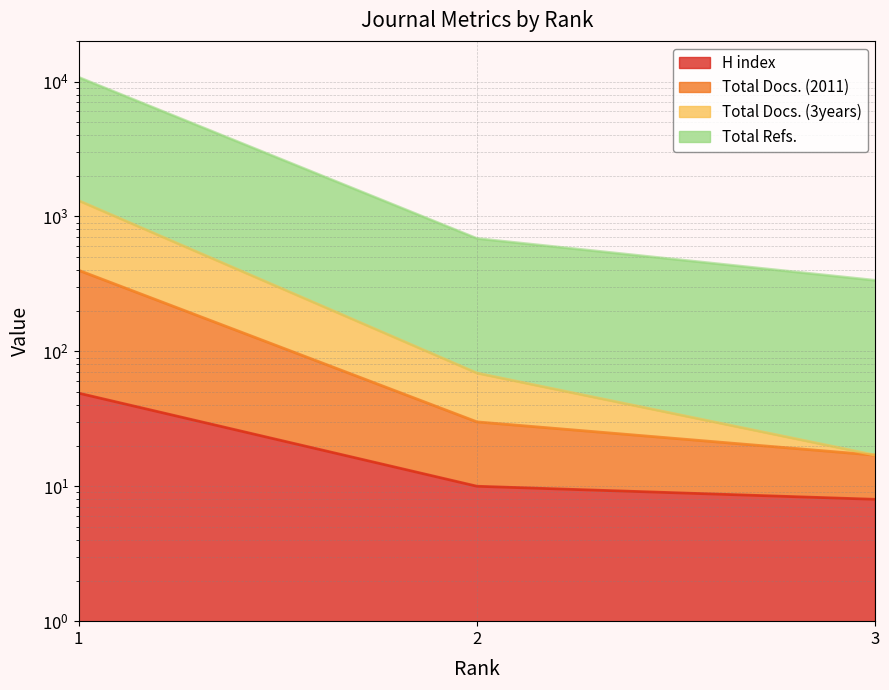

How many data points in Total Docs. (3years) are less than 69?

1